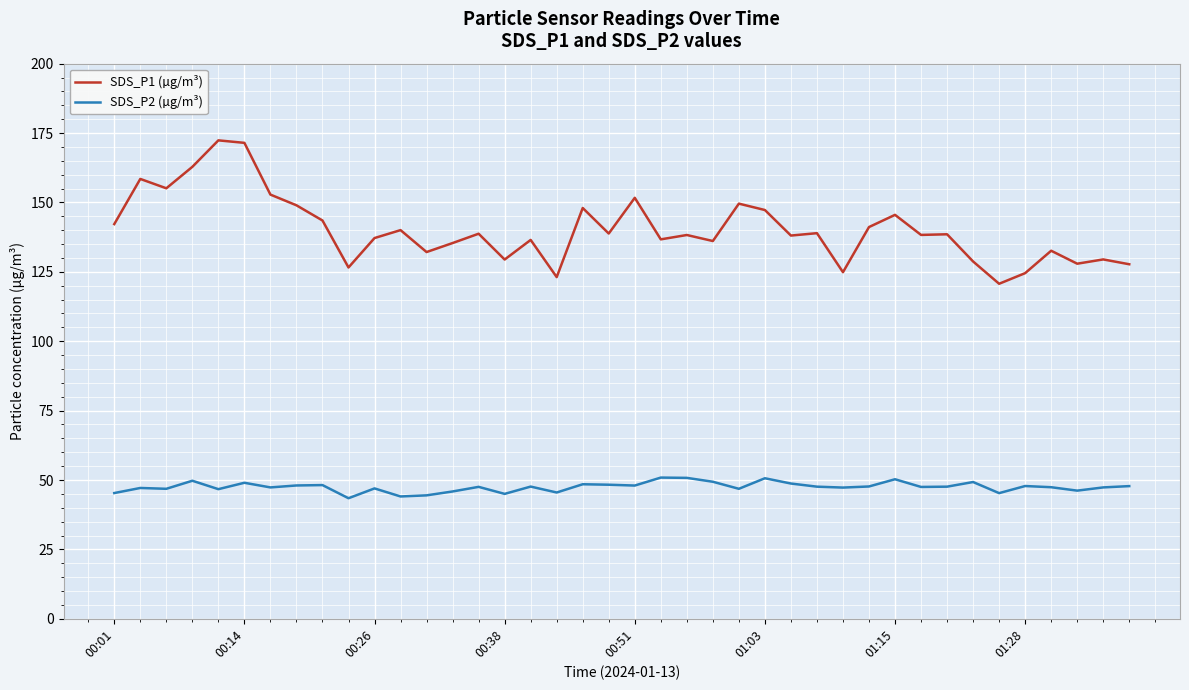

True or false: SDS_P2 (µg/m³) and SDS_P1 (µg/m³) intersect in this chart.

False